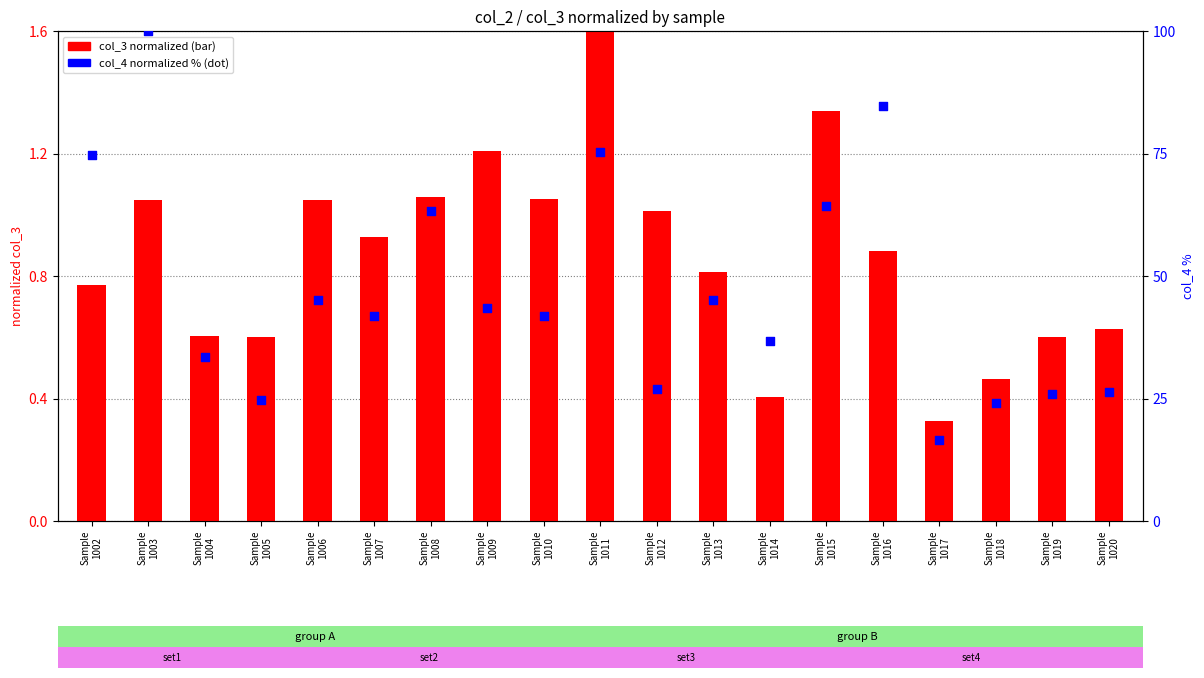

At how many categories does at least one series exceed 18?

18